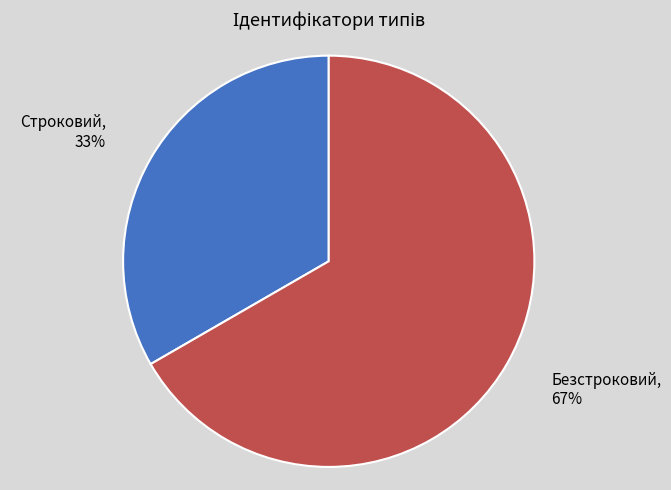

How many segments does this pie chart have?

2